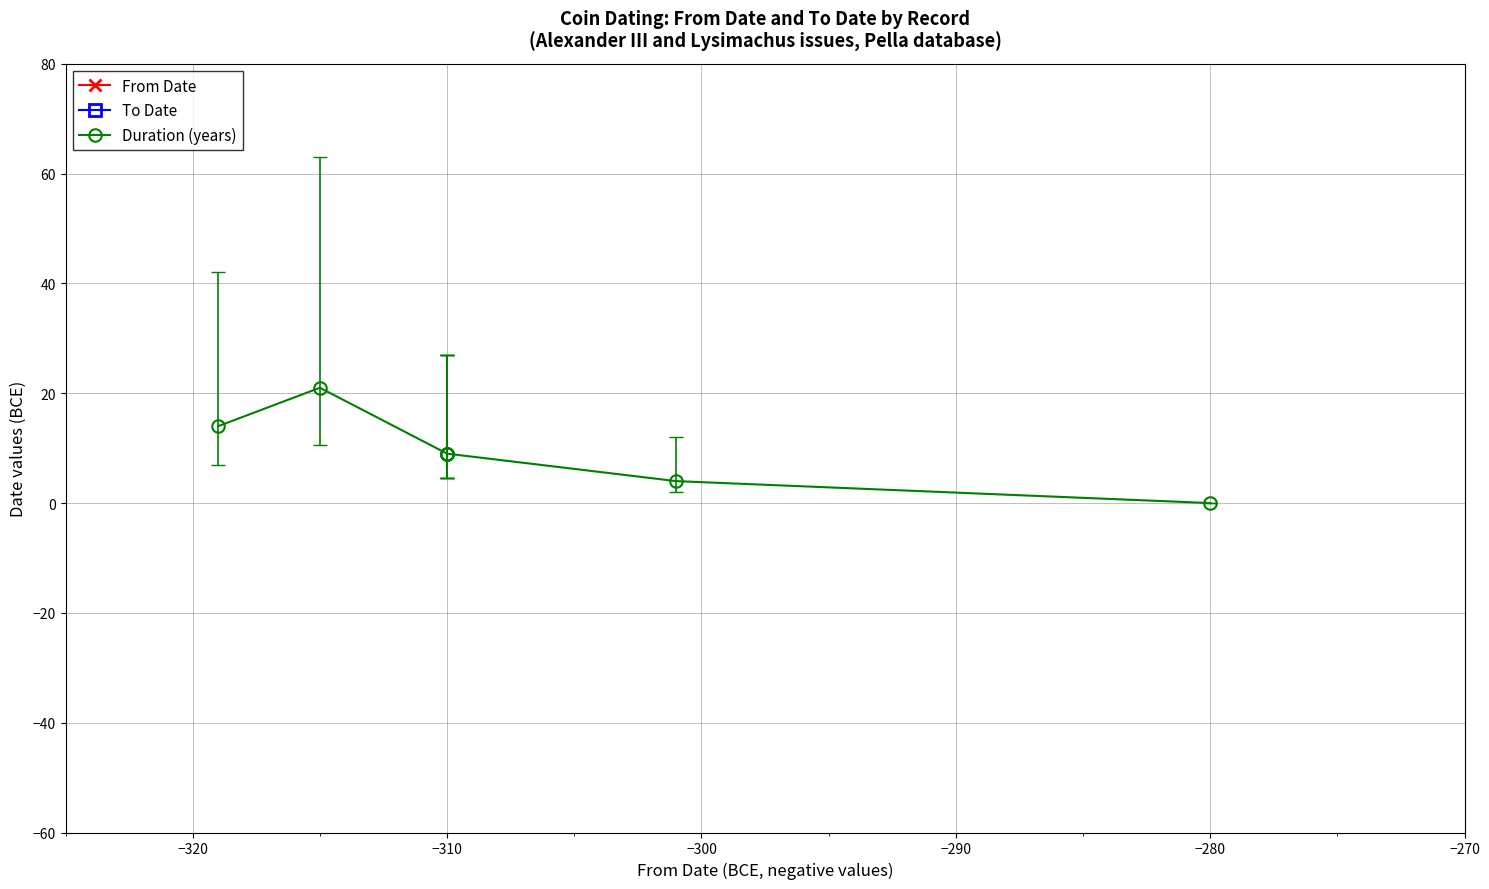

What is the total value across all series at −310?

-602